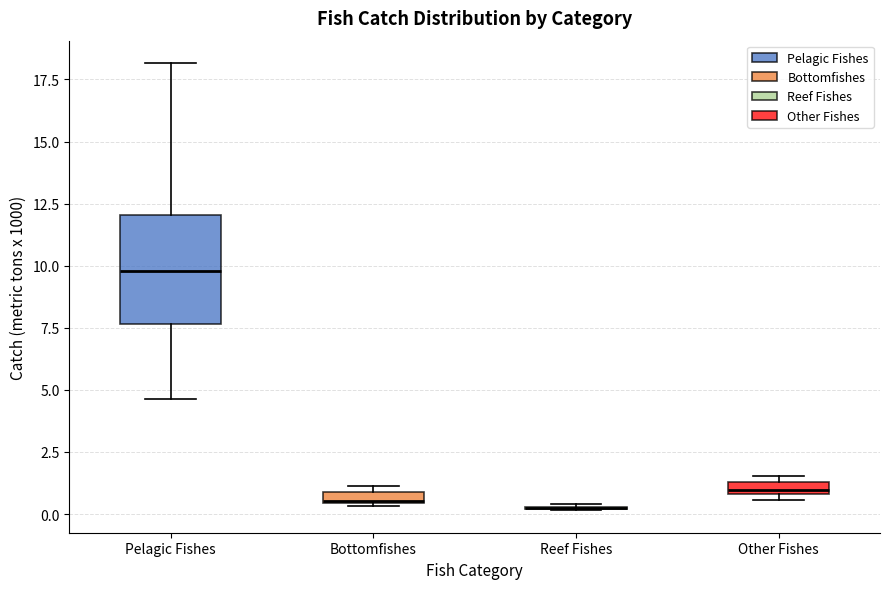

Where is the lower edge of the box for Pelagic Fishes on the y-axis? The values are not printed on the chart, so give them approximately, as read against the axis.

7.5